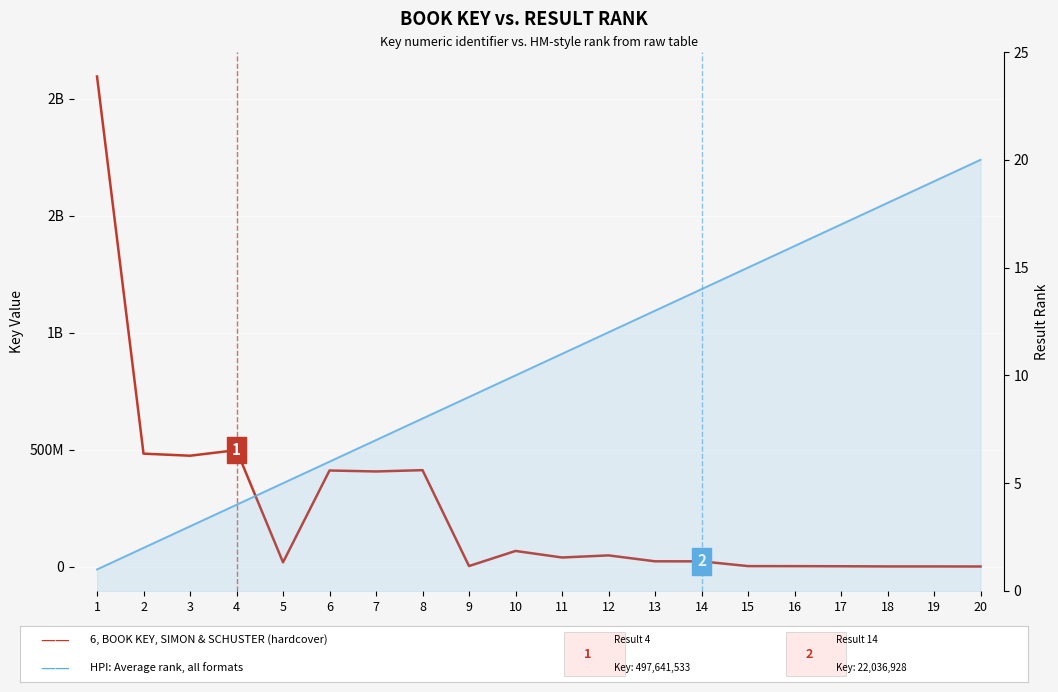

True or false: HPI: Average rank, all formats and 6, BOOK KEY, SIMON & SCHUSTER (hardcover) cross at least once.

False